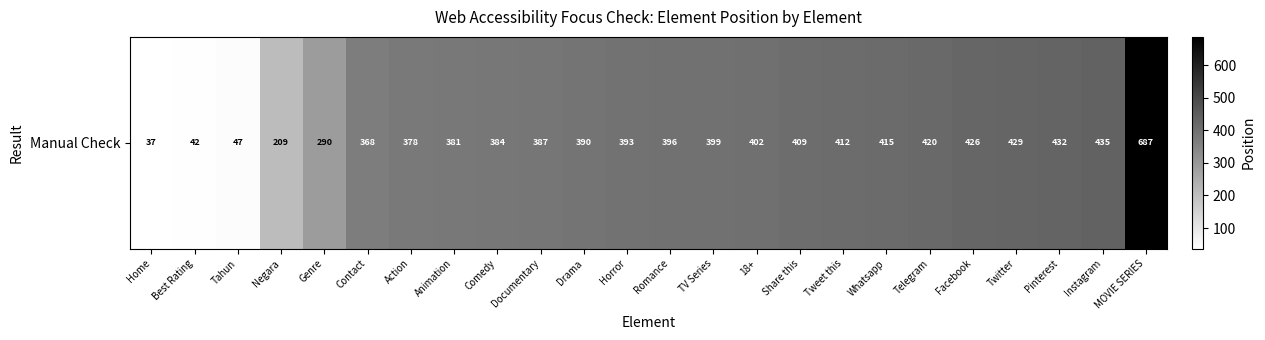

What is the change in value from Animation to MOVIE SERIES?

+306